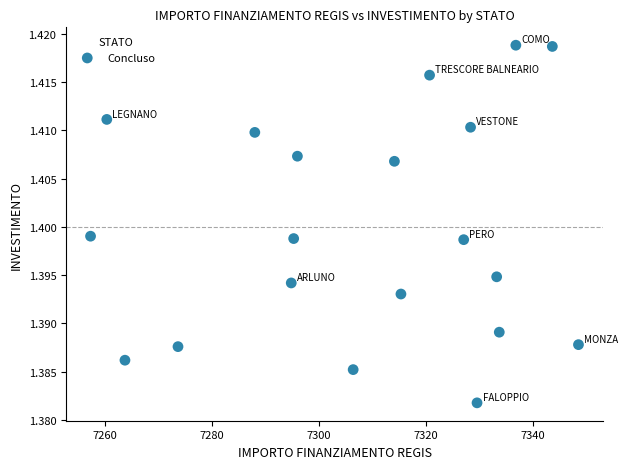

What is the range of X values (max minus min)?

91.2